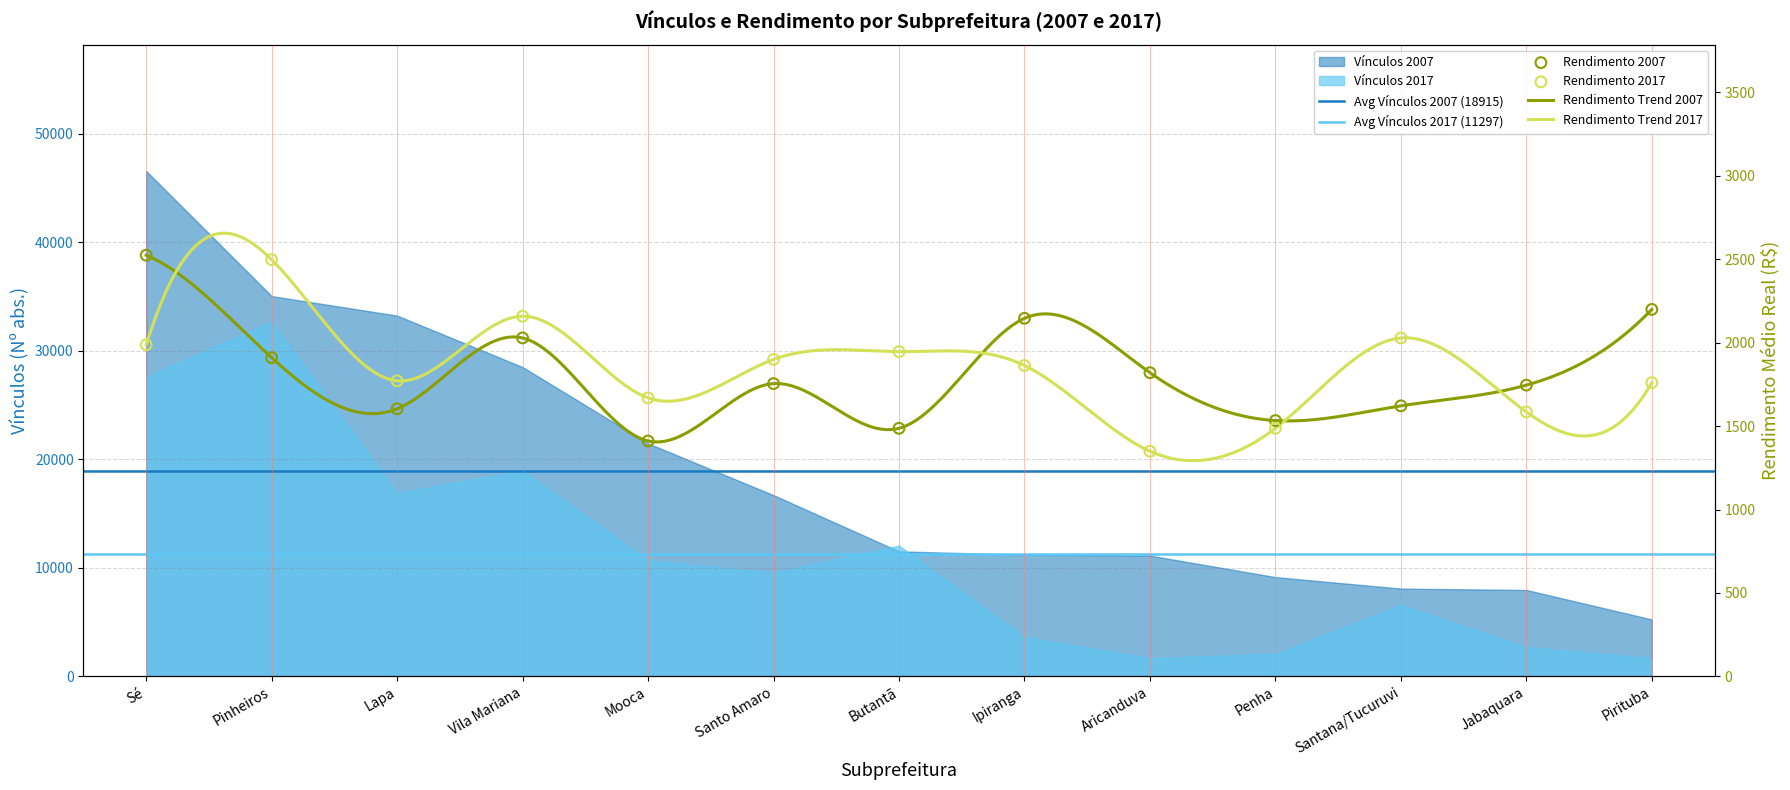

Which series contains the lowest Y value?

Rendimento 2017